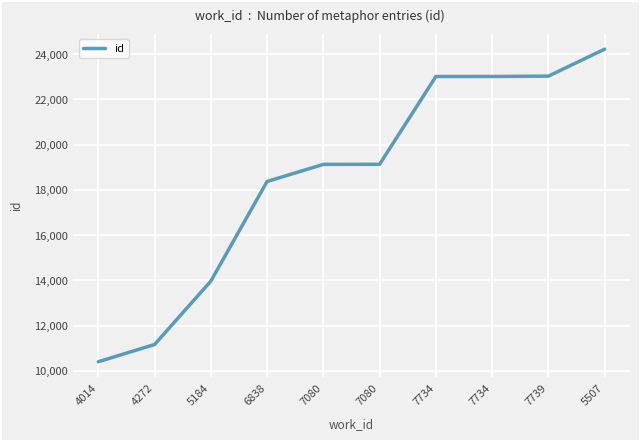

Rank the categories by value from lowest to highest.

4014, 4272, 5184, 6838, 7080, 7080, 7734, 7734, 7739, 5507